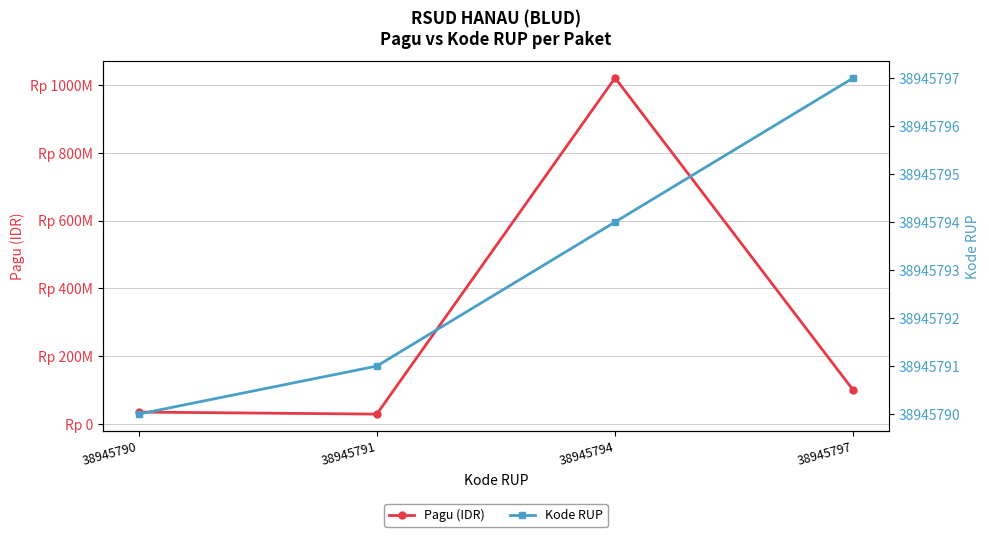

List the series in order of their overall mean, highest first.

Pagu (IDR), Kode RUP